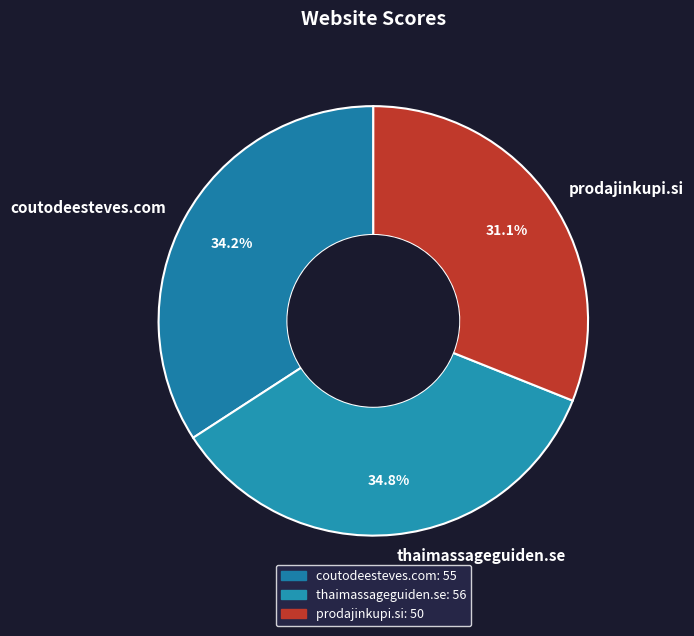

Count the number of slices in the pie.

3